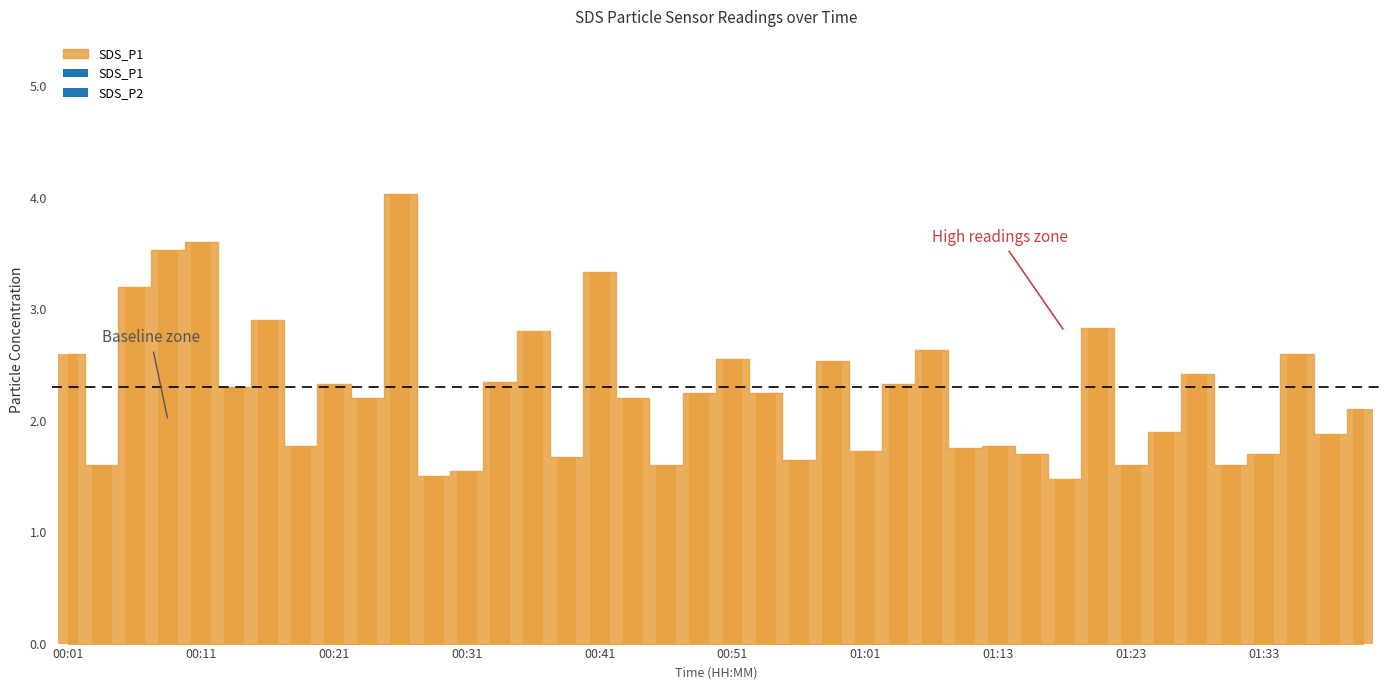

What is the difference between the maximum and minimum values in the SDS_P2 series?

1.7